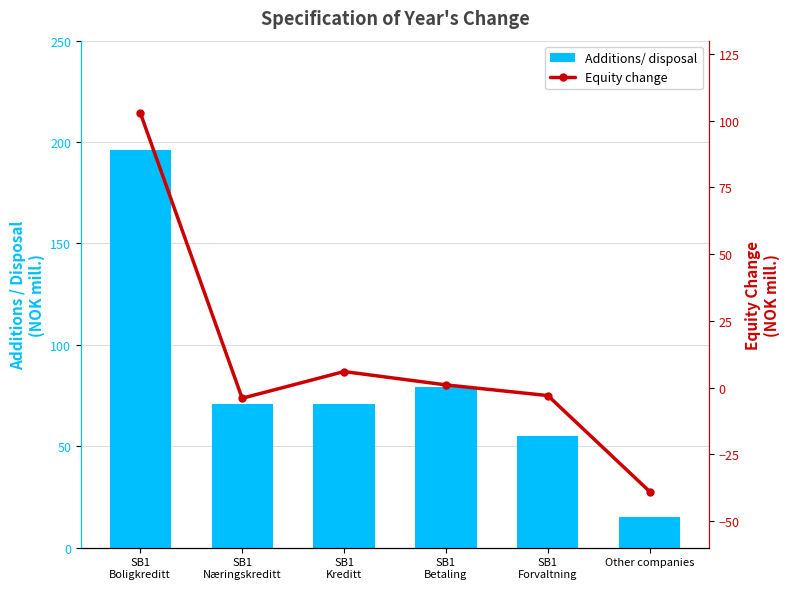

True or false: Equity change has a value of -39 at Other companies.

True